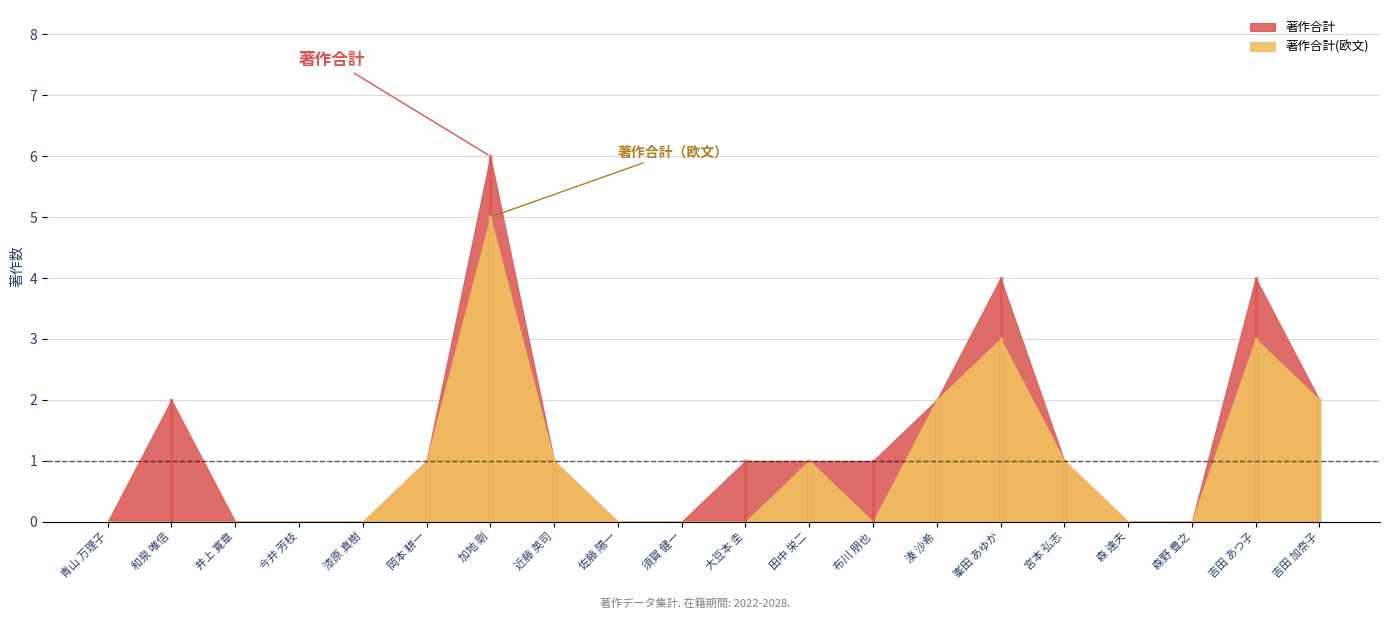

Between 加地 剛 and 森野 豊之, which is larger?

加地 剛